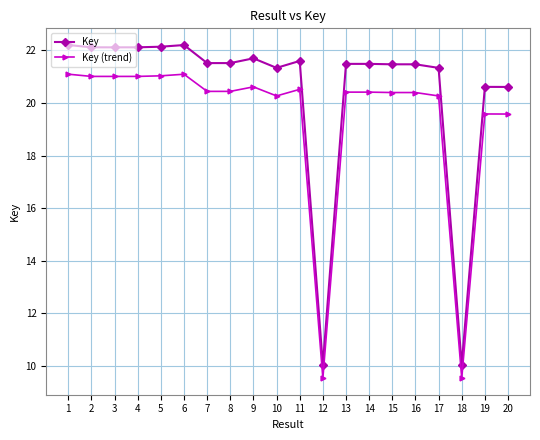

True or false: Key has a value of 4.2 at 18.

False